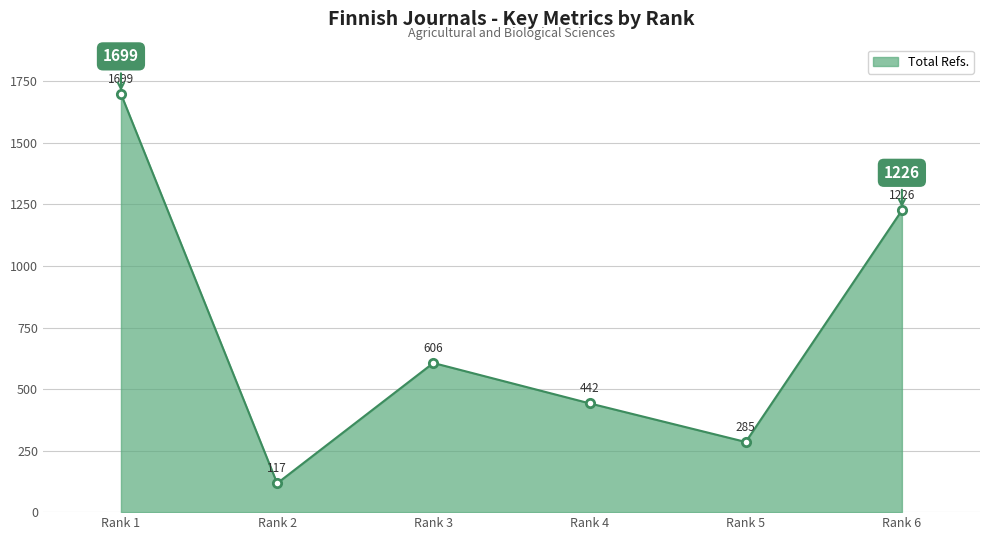

Reading left to right, list all the values displayed in this chart.

1699	117	606	442	285	1226